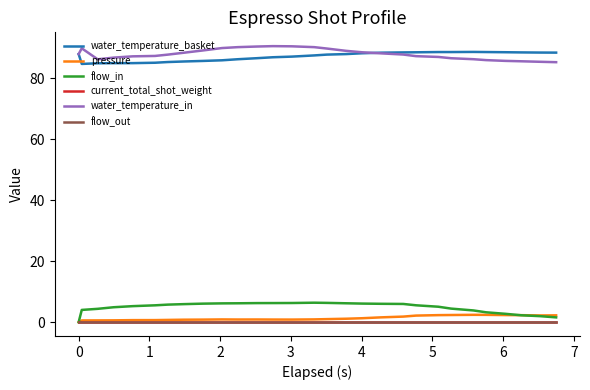

In water_temperature_in, how many points are lower than both neighbors (excluding endpoints)?

1